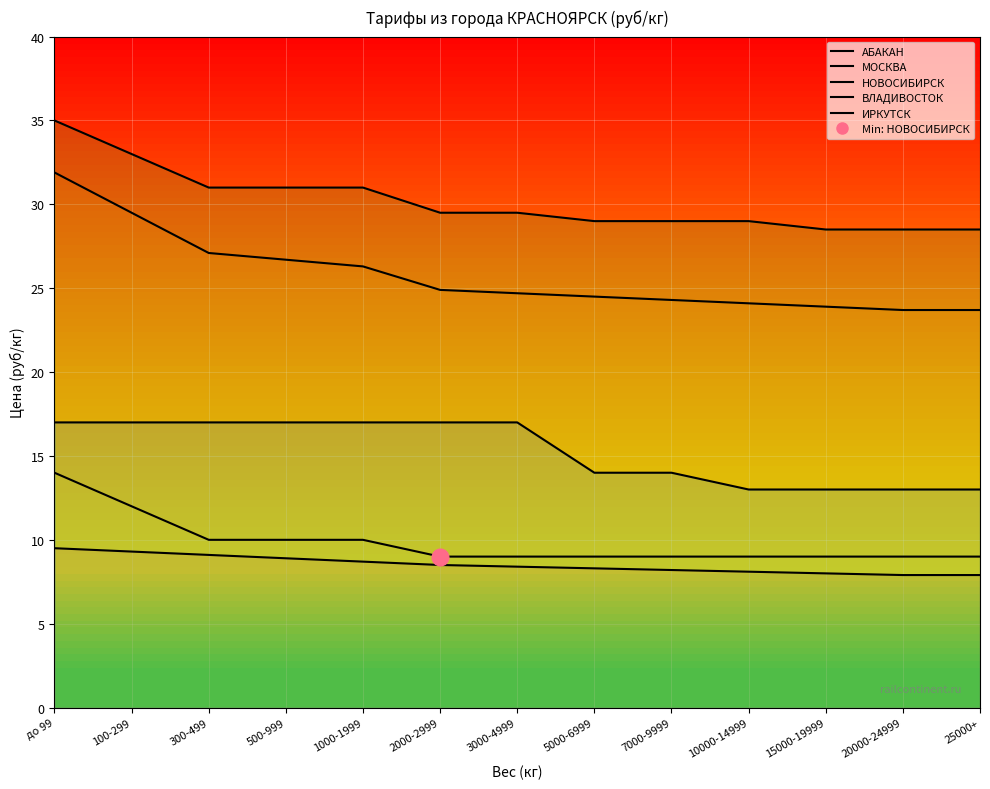

Reading left to right, what are all the values shown in this chart?

АБАКАН: 9.5	9.3	9.1	8.9	8.7	8.5	8.4	8.3	8.2	8.1	8.0	7.9	7.9
МОСКВА: 31.9	29.5	27.1	26.7	26.3	24.9	24.7	24.5	24.3	24.1	23.9	23.7	23.7
НОВОСИБИРСК: 14.0	12.0	10.0	10.0	10.0	9.0	9.0	9.0	9.0	9.0	9.0	9.0	9.0
ВЛАДИВОСТОК: 35.0	33.0	31.0	31.0	31.0	29.5	29.5	29.0	29.0	29.0	28.5	28.5	28.5
ИРКУТСК: 17.0	17.0	17.0	17.0	17.0	17.0	17.0	14.0	14.0	13.0	13.0	13.0	13.0